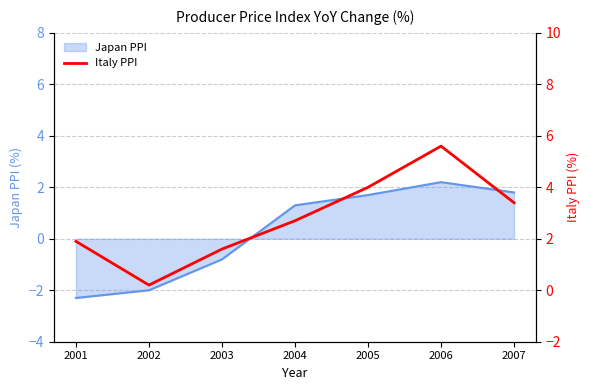

The Japan PPI series shows -3.0 at 2001. True or false?

False